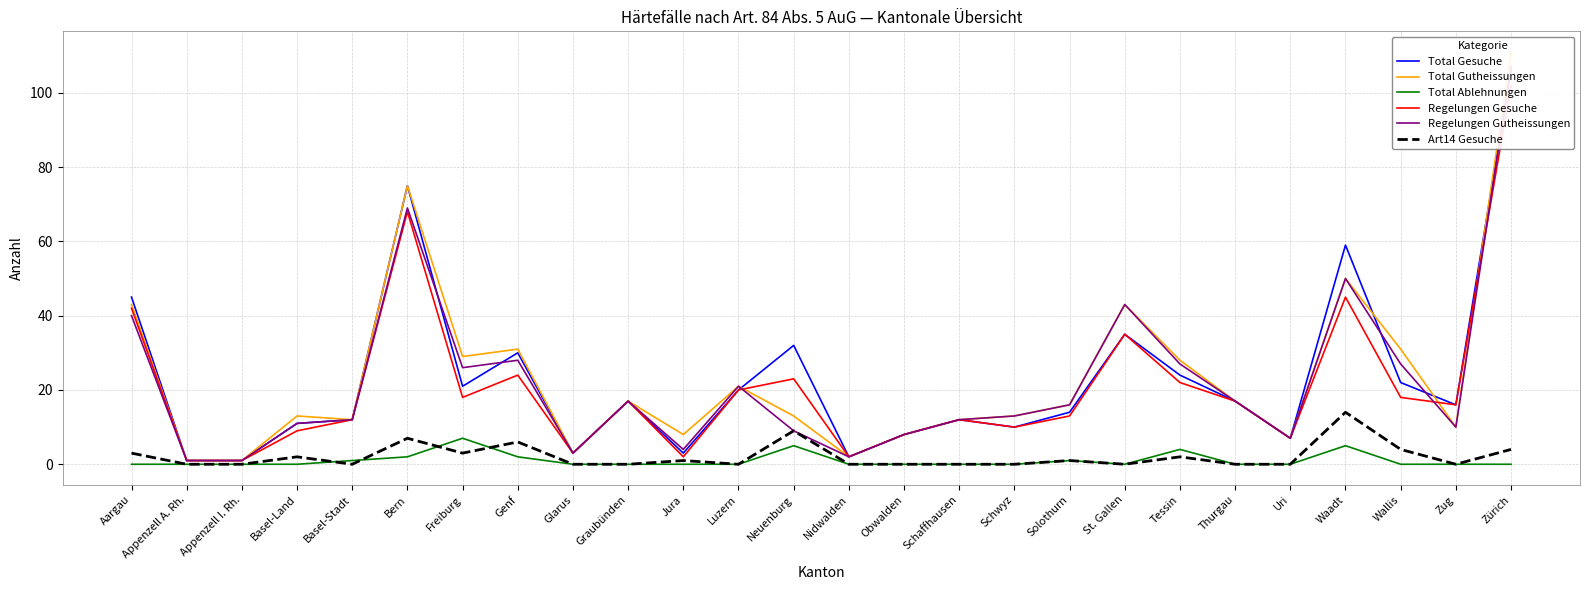

True or false: Total Gutheissungen has a value of 23 at Schwyz.

False